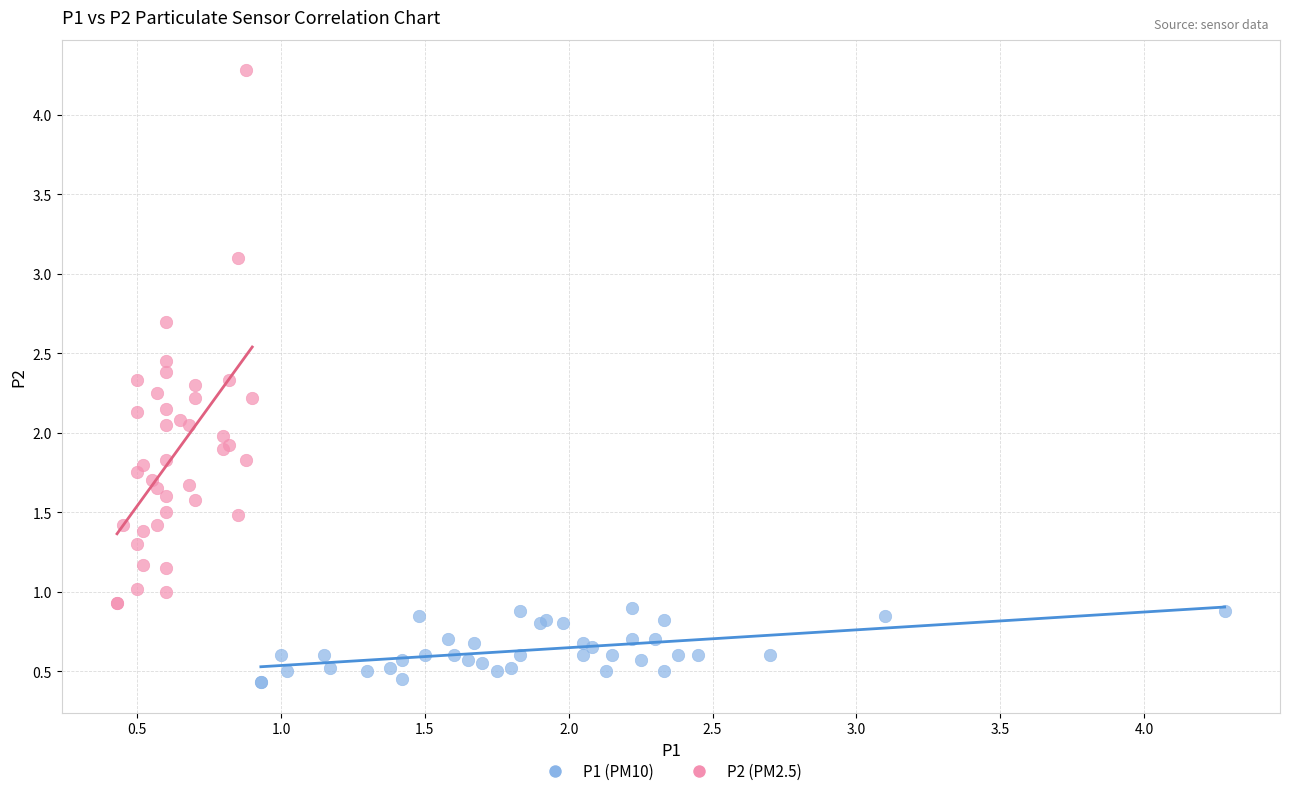

Which series reaches the maximum Y coordinate?

P2 (PM2.5)